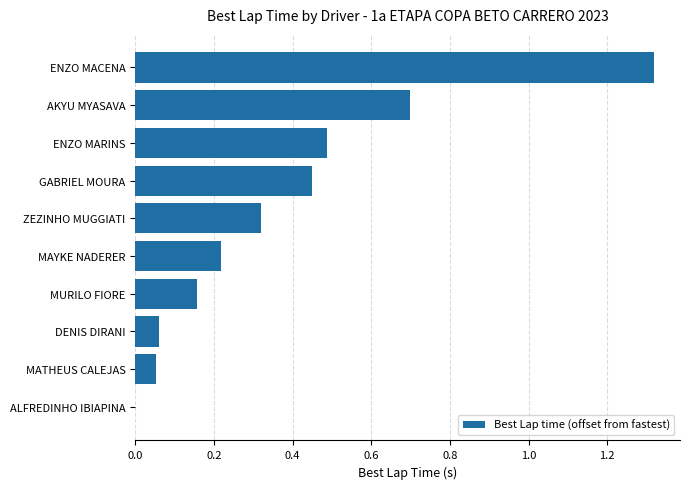

Is it true that the value at ENZO MACENA is 0.7?

False